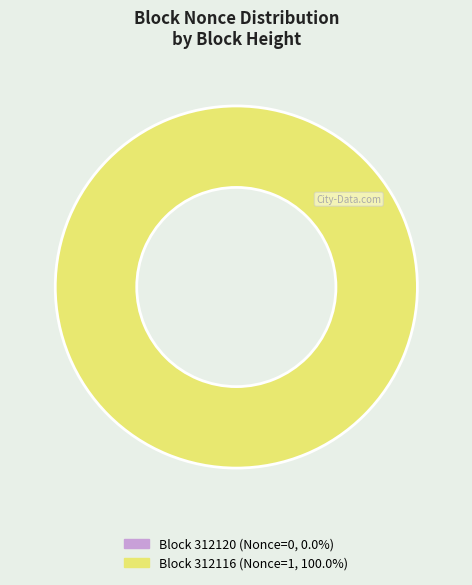

Which has a higher value, 312120 or 312116?

312116